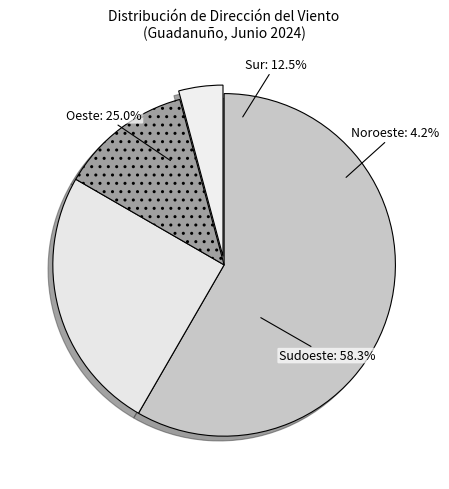

Is it true that Oeste is 19% of the pie?

False